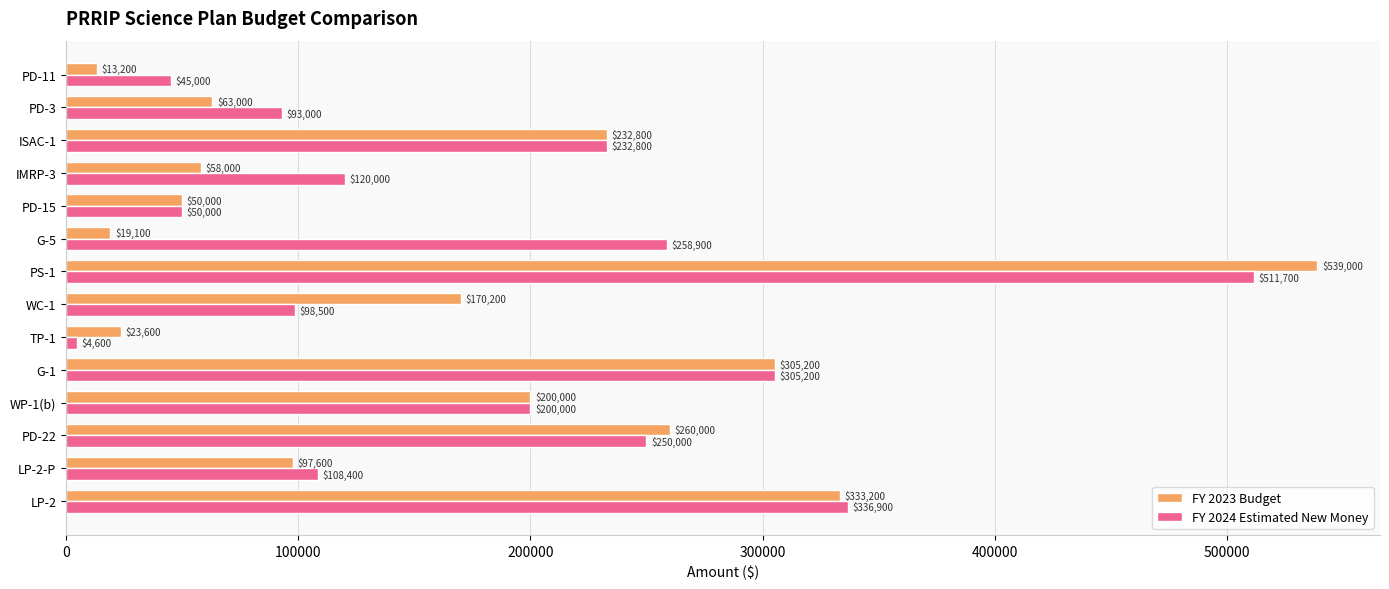

What is the minimum value shown in the chart?

4600